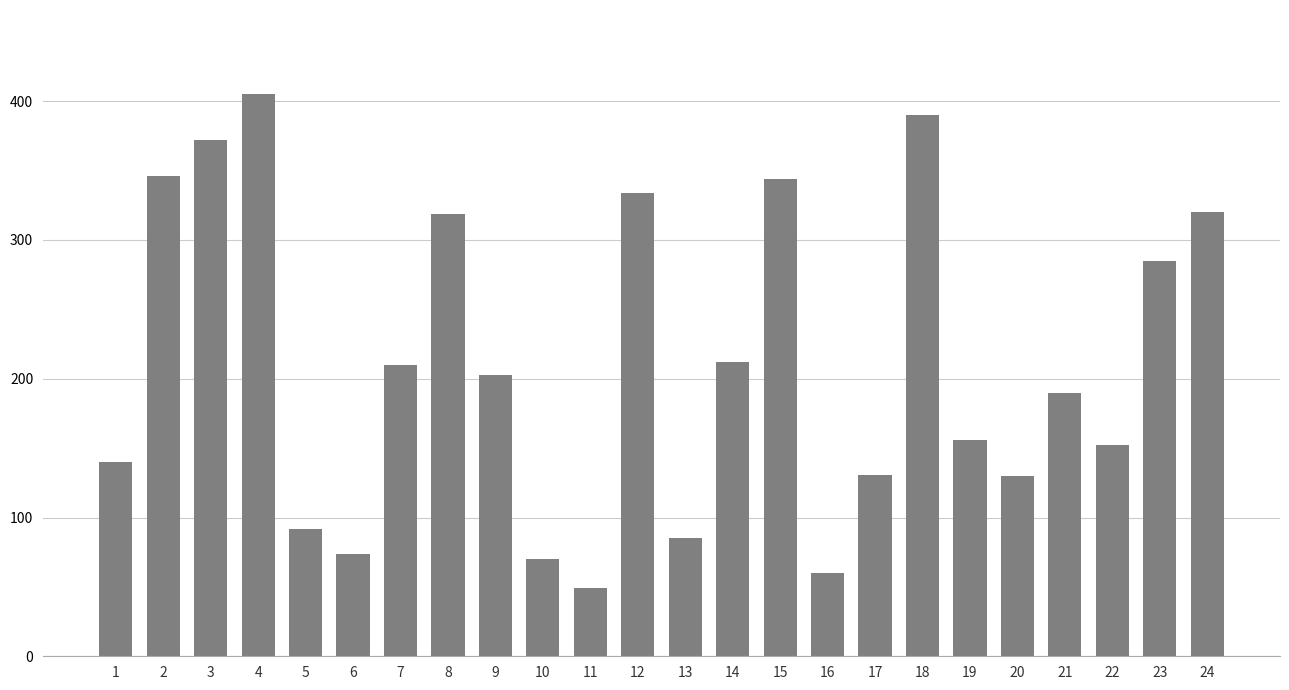

How many values are below 203?

12